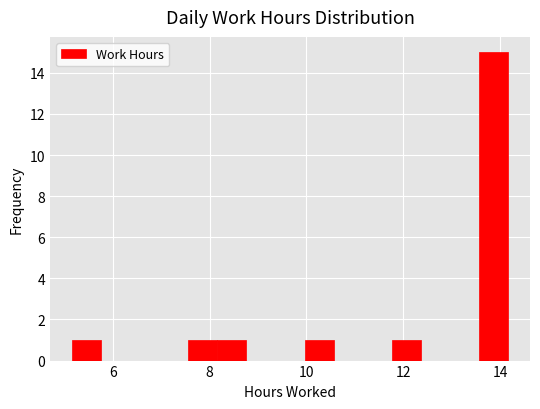

Read against the x-axis, roughly where is the centre of the tallest bar?

13.8